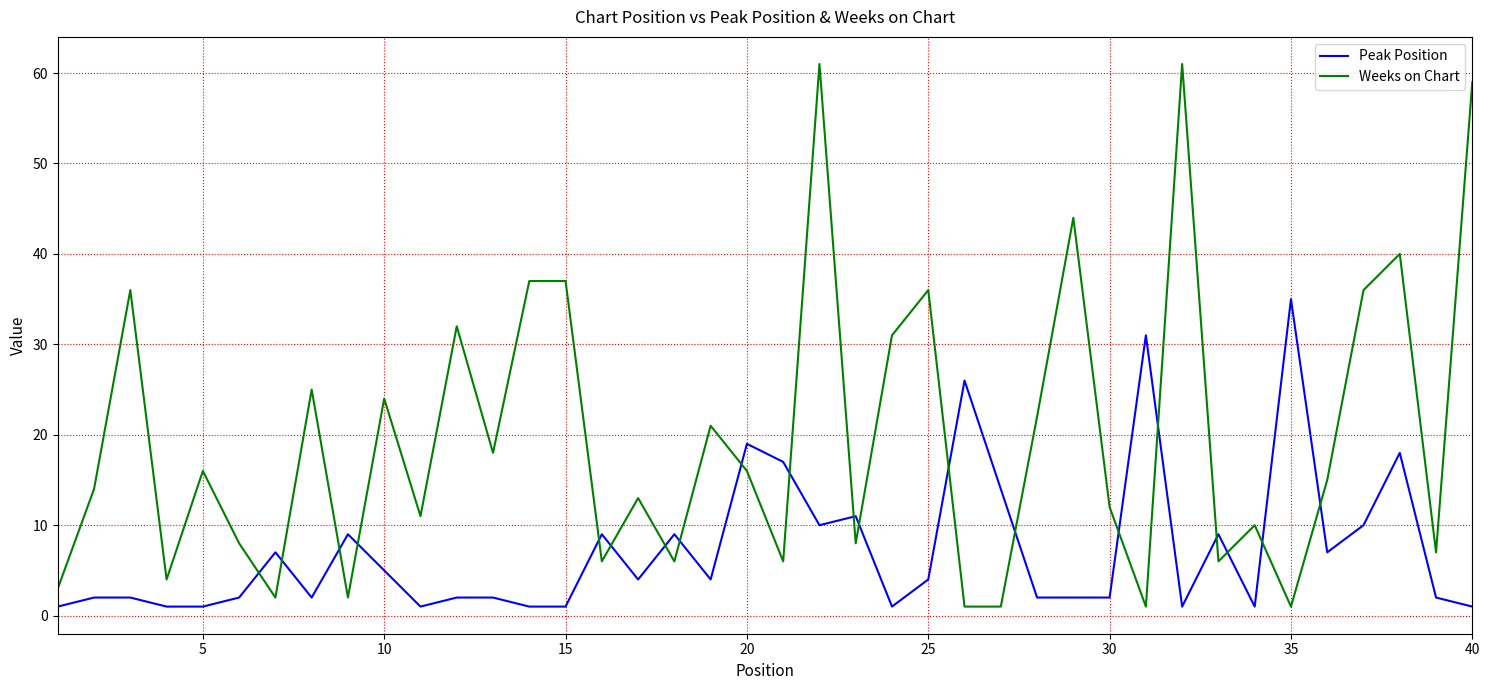

True or false: Peak Position has more than 2 interior local peaks.

True